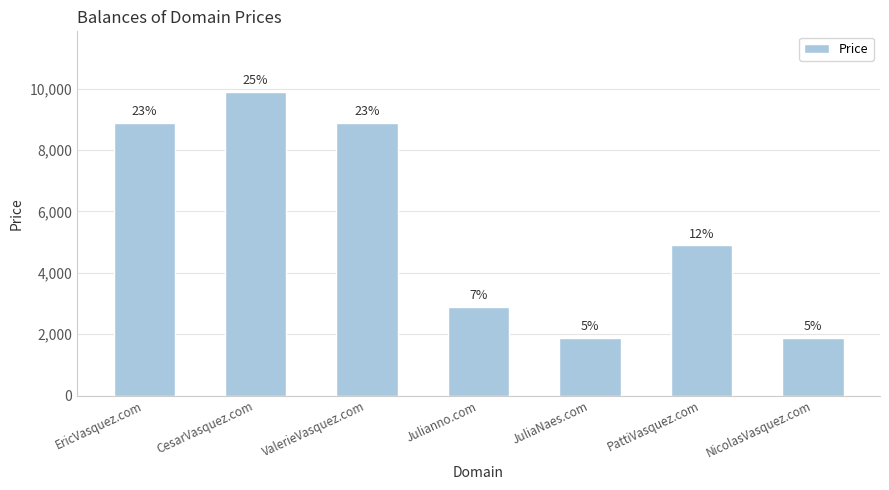

What is the change in value from CesarVasquez.com to ValerieVasquez.com?

-1000